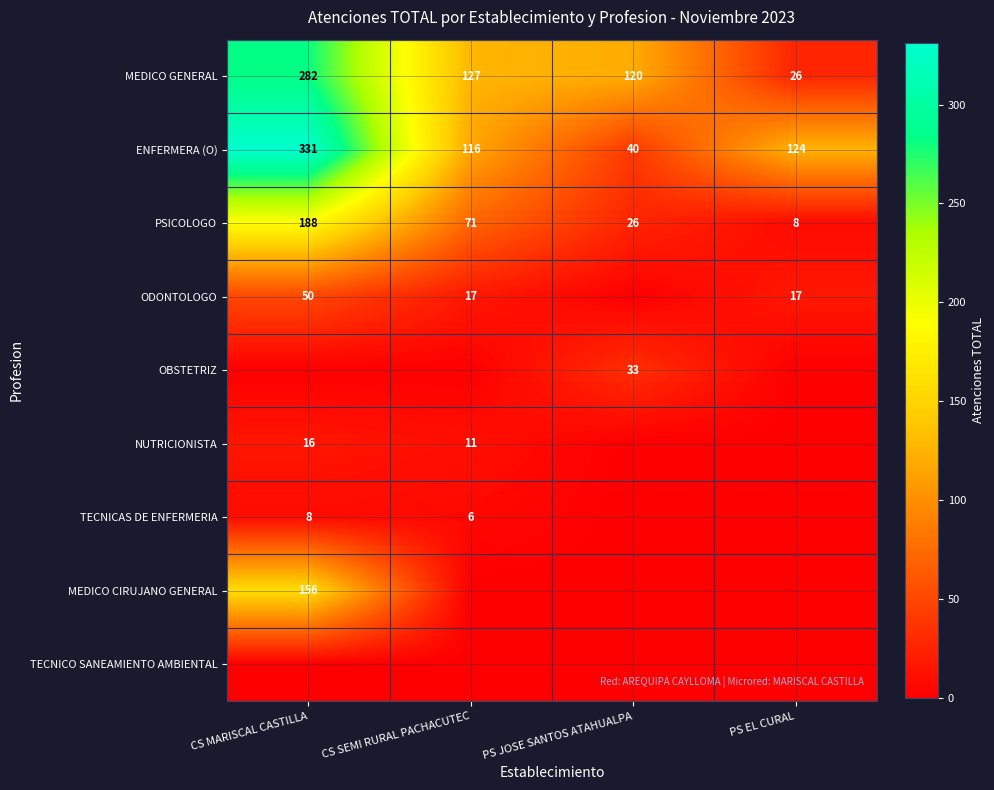

Is the value of PSICOLOGO at PS JOSE SANTOS ATAHUALPA greater than the value of ODONTOLOGO at PS EL CURAL?

Yes